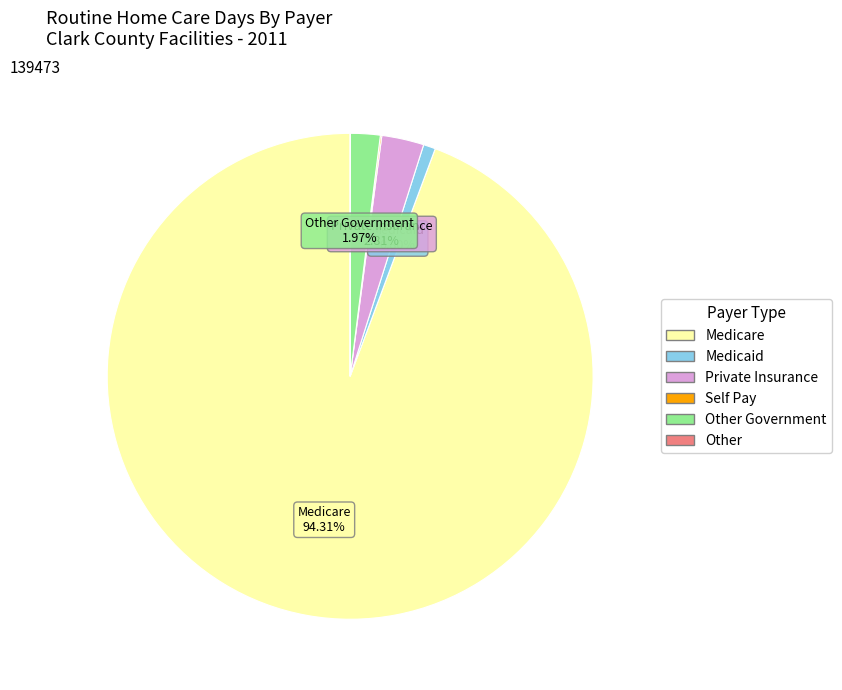

Does any single category account for the majority?

Yes